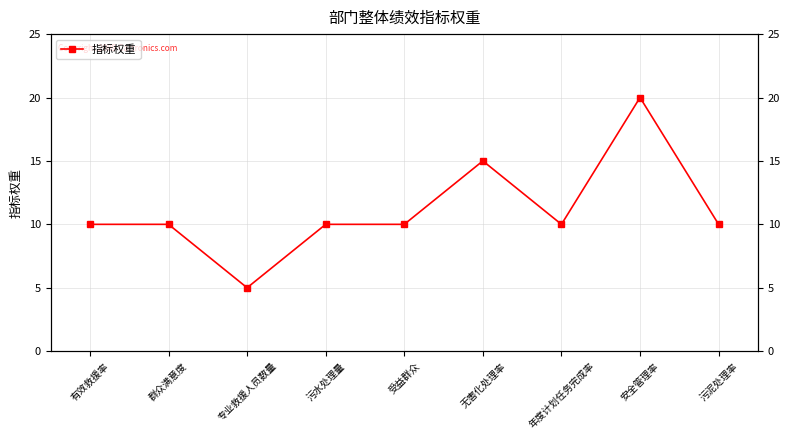

What is the average value?

11